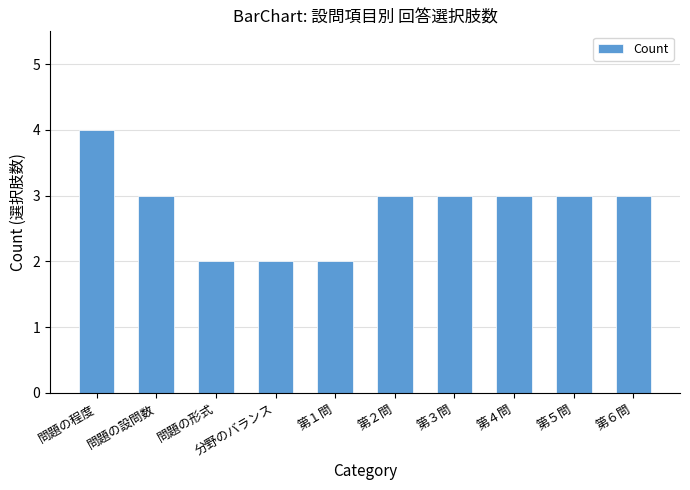

Which category has the highest value across all series?

問題の程度